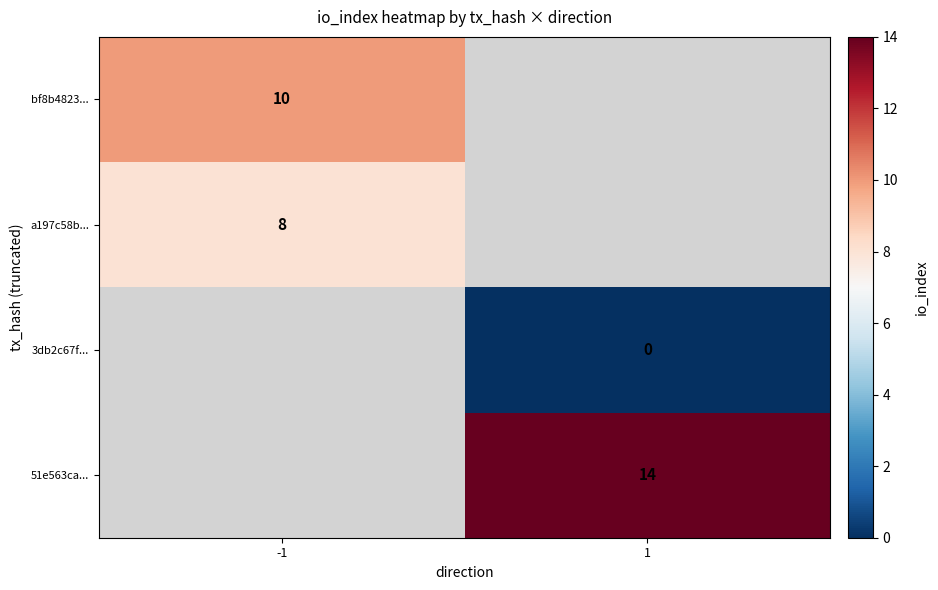

Is it true that 51e563ca... equals 7 at 1?

False